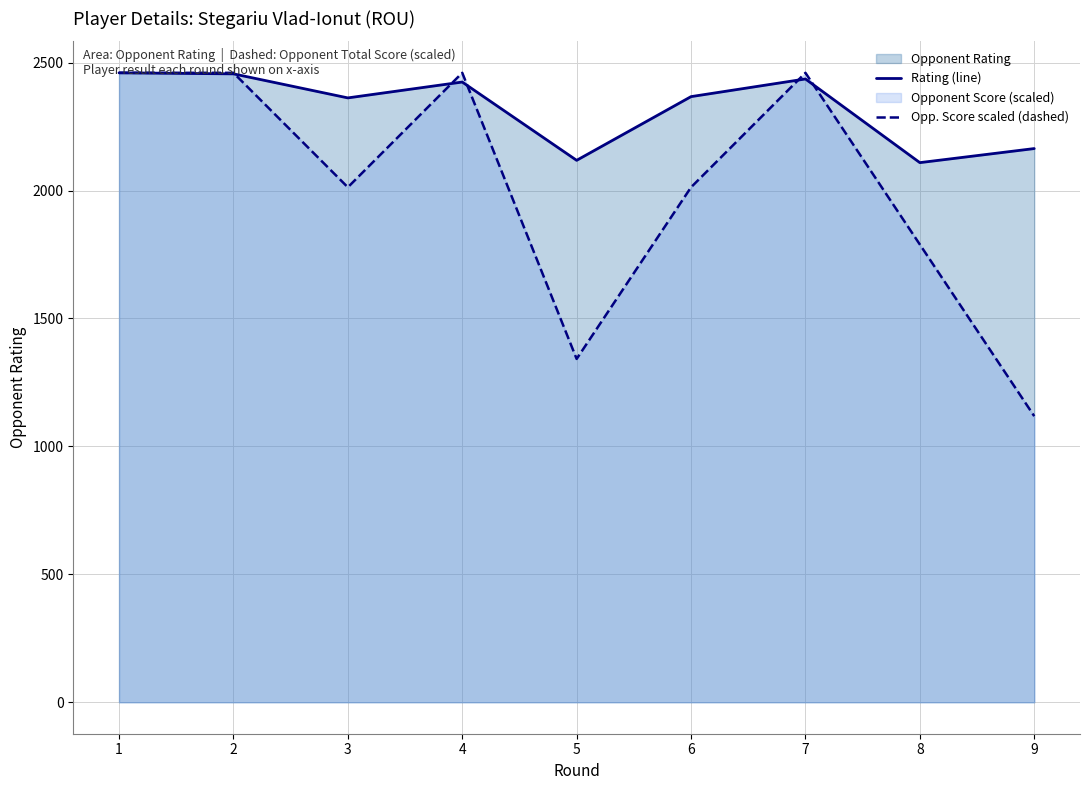

Read the Opp. Score scaled (dashed) value at 2.

2460.0